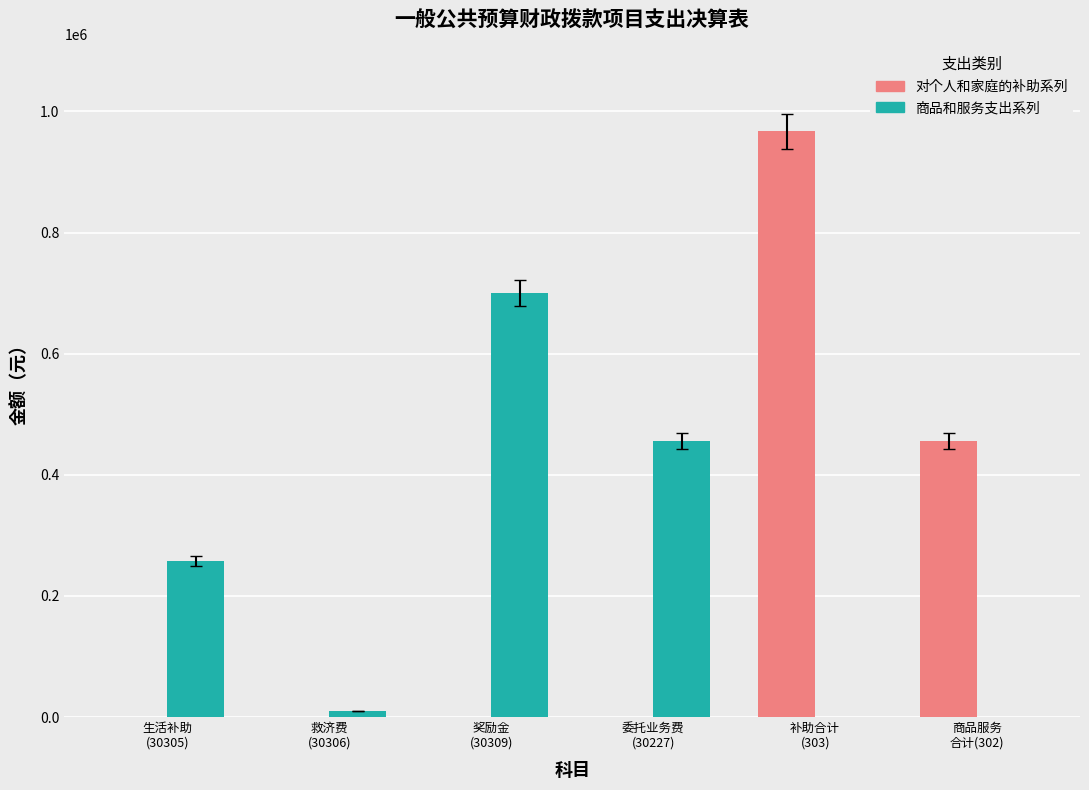

What is the highest value of the 对个人和家庭的补助系列 series?

966845